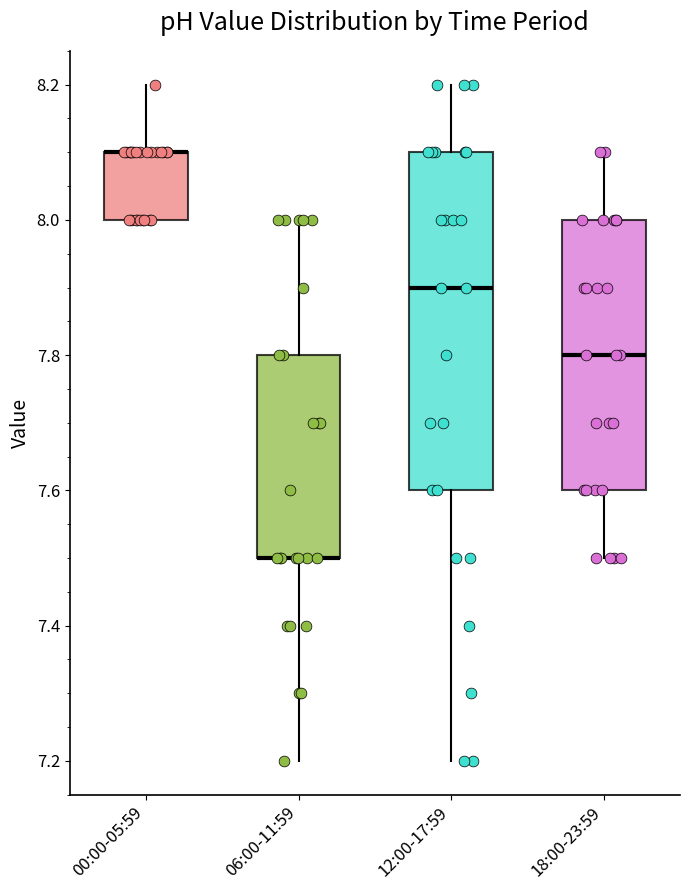

Where does the lower whisker of the box for 12:00-17:59 end on the y-axis? The values are not printed on the chart, so give them approximately, as read against the axis.

7.2